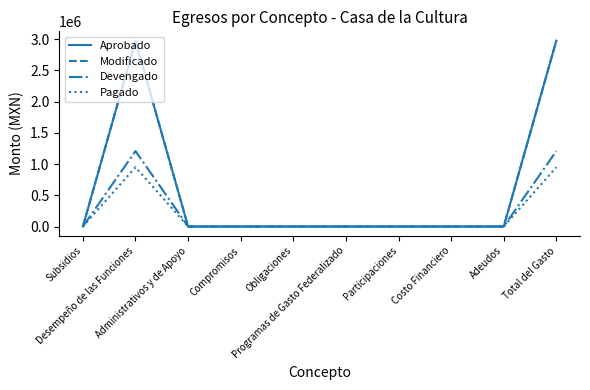

Is the value of Devengado at Administrativos y de Apoyo greater than the value of Modificado at Adeudos?

No